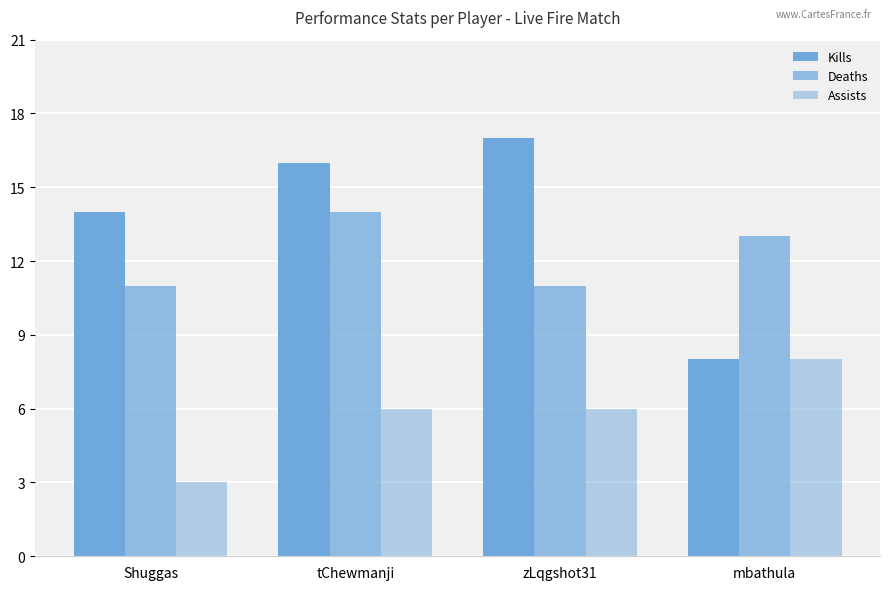

How many bars are there in each group?

3